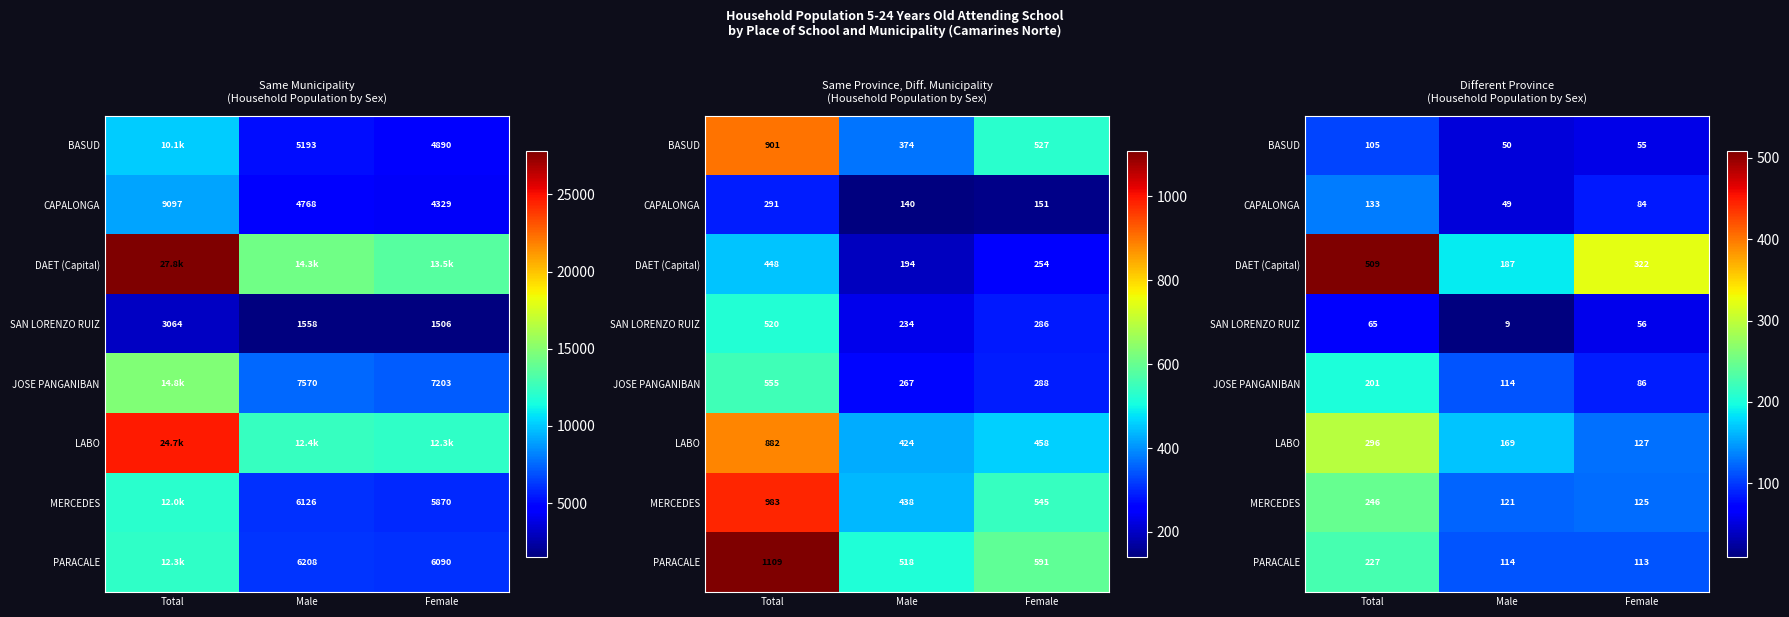

What value does the LABO series have at Total, to the nearest 5?

295